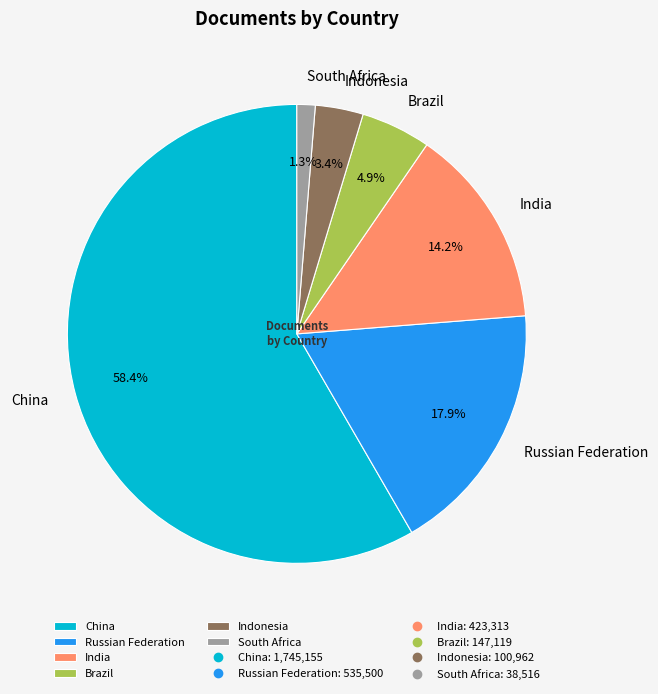

Is the sum of India and South Africa greater than half?

No